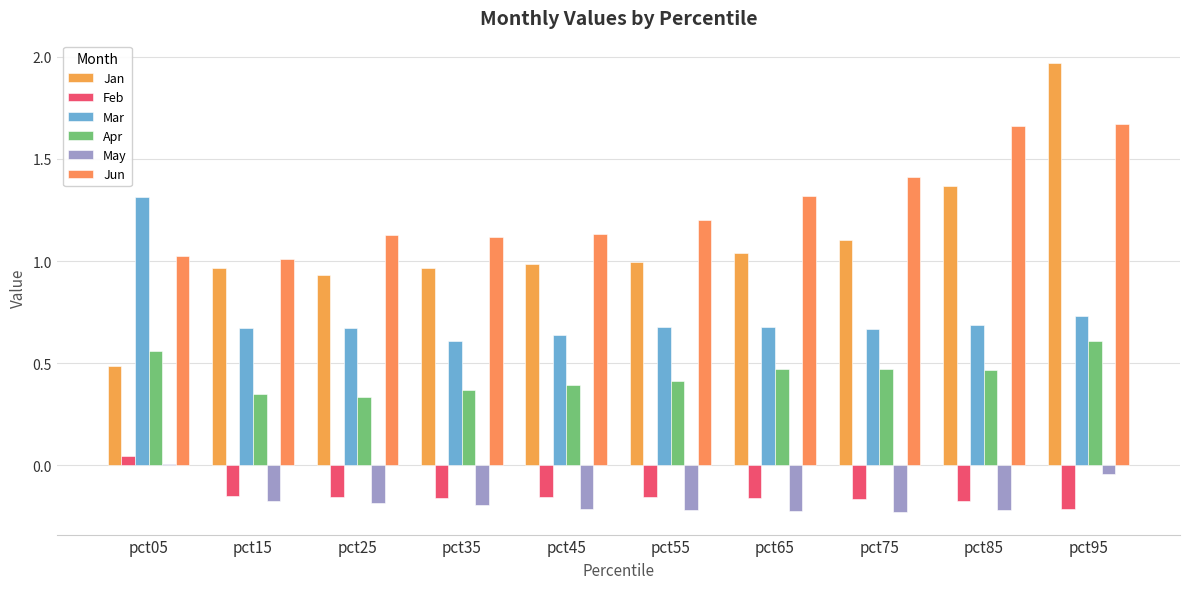

Where is Jun nearest to the value 1?

pct15